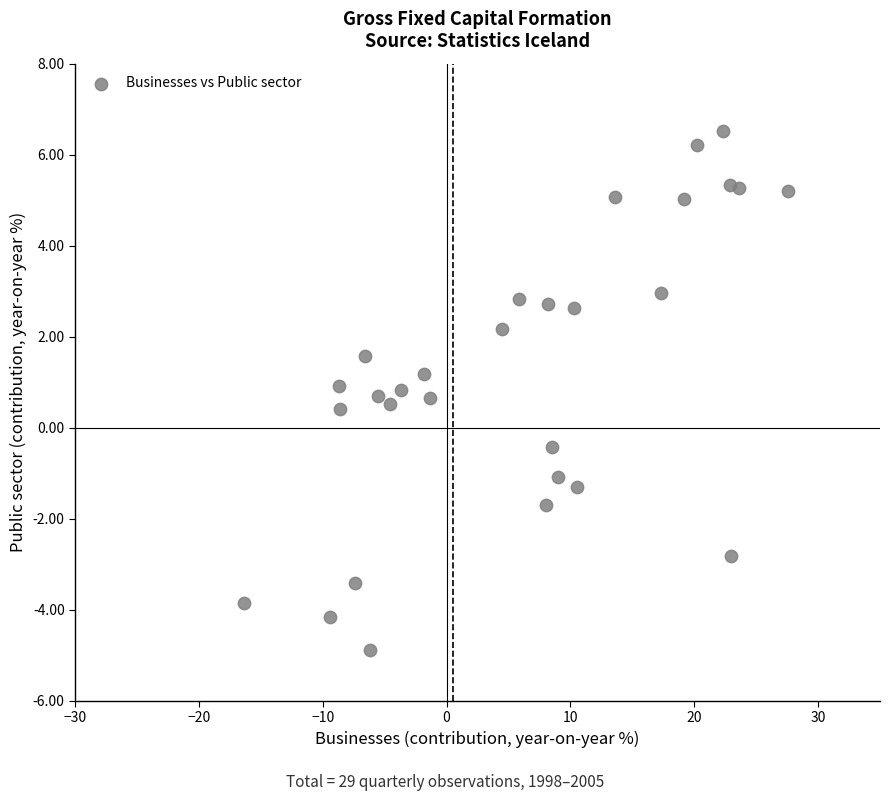

What is the range of X values (max minus min)?

43.9